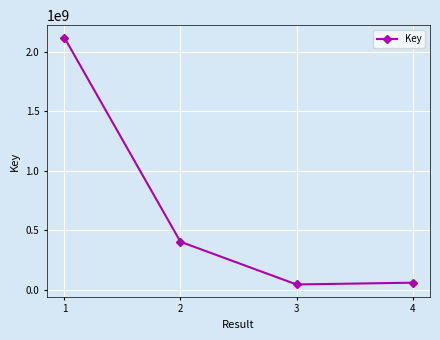

What is the average value?

658483113